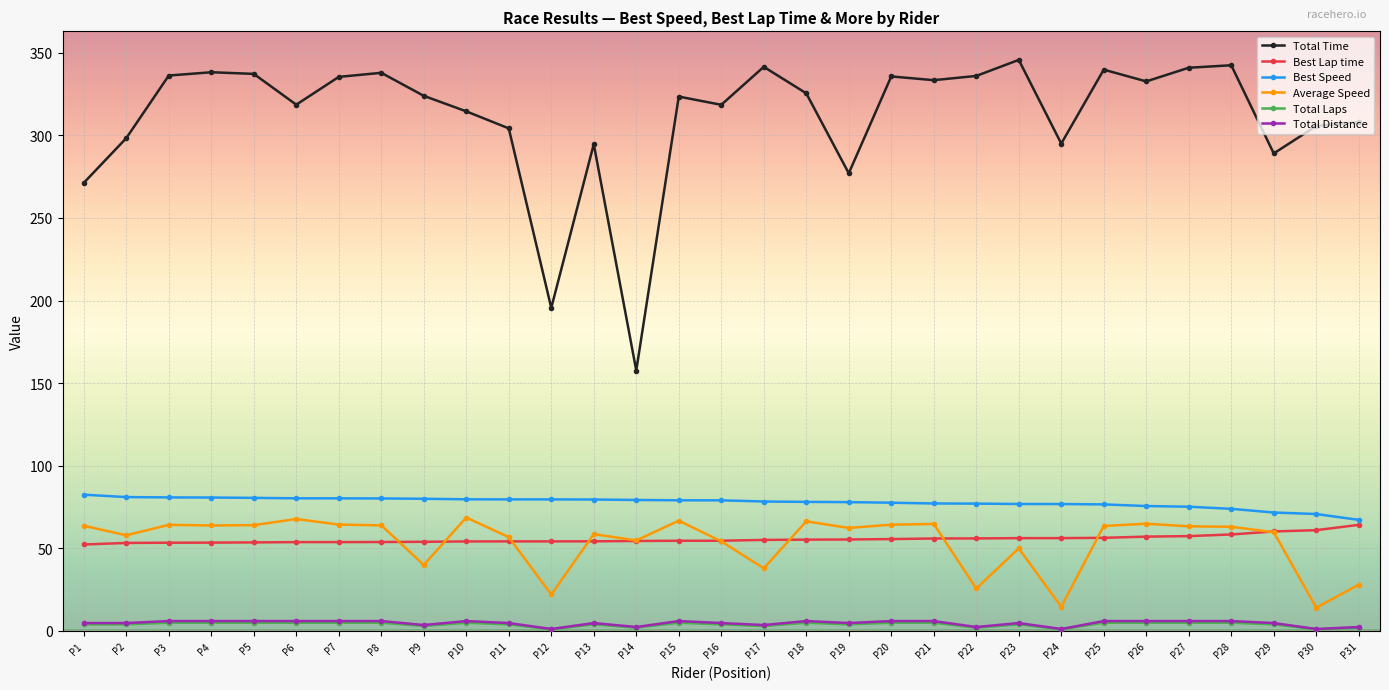

What is the average value of the Total Laps series?

3.9